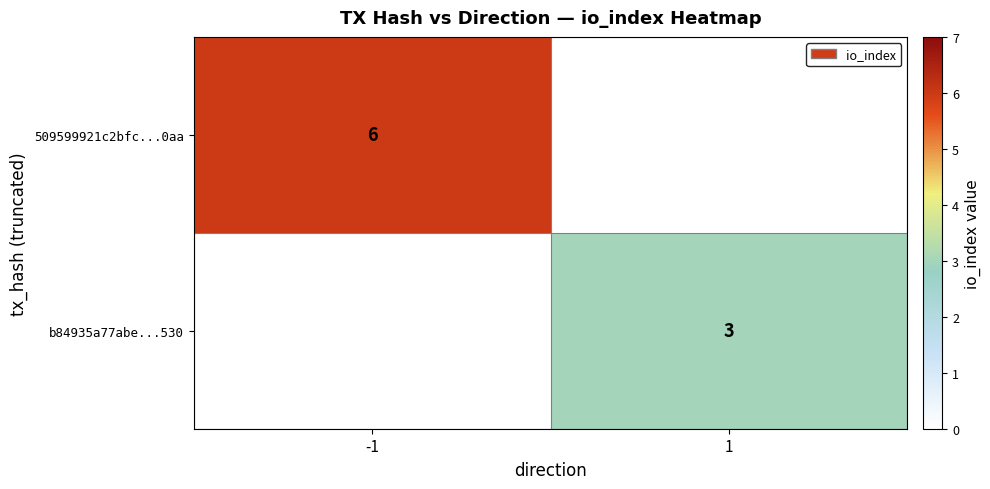

The value of 509599921c2bfc...0aa at -1 is 2.8. True or false?

False